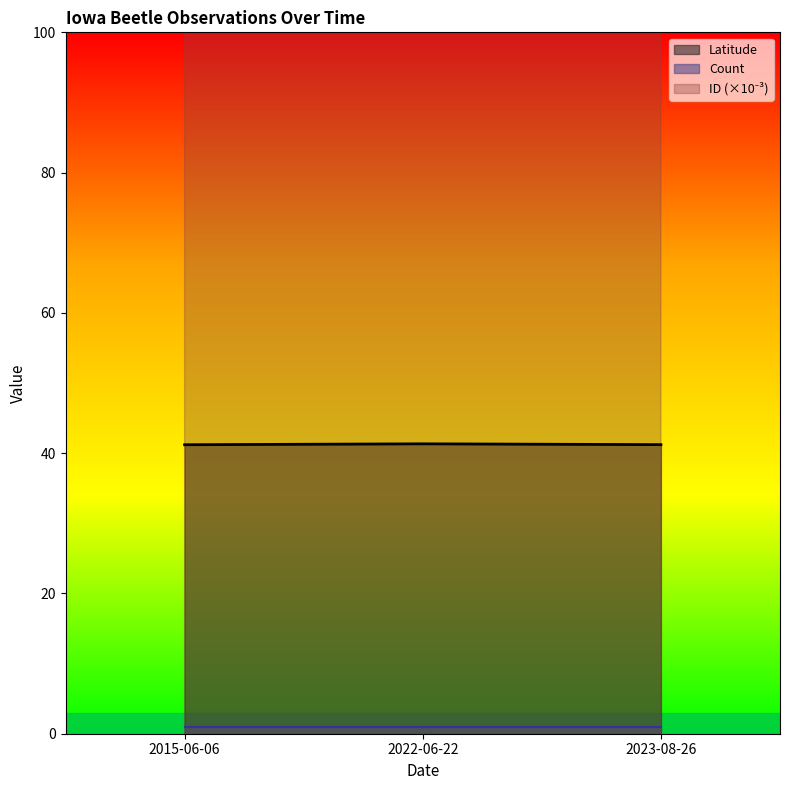

The value of Latitude at 2015-06-06 is 21.6. True or false?

False